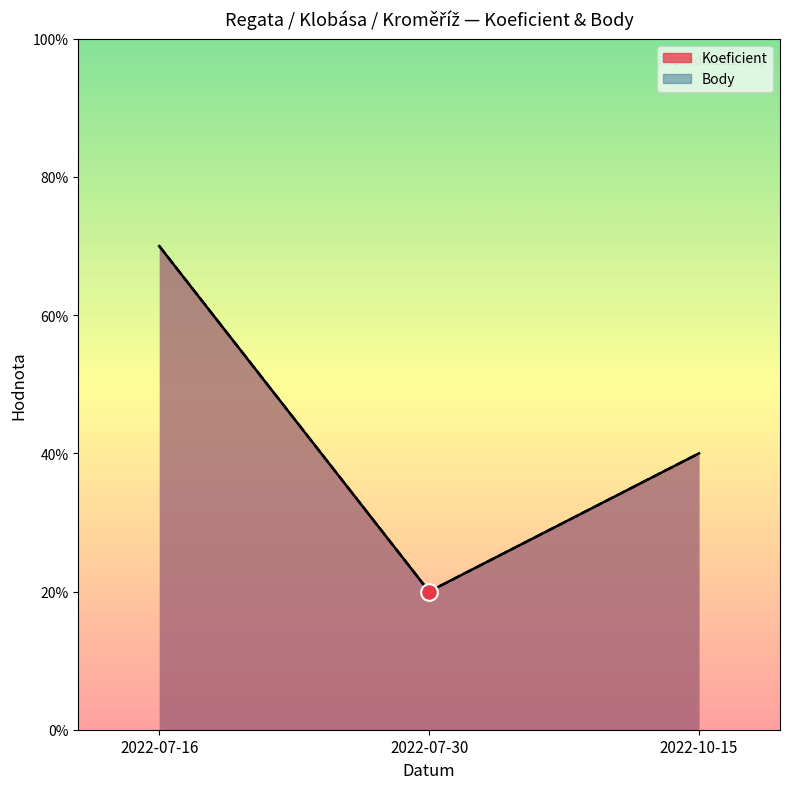

The value of Koeficient at 2022-07-16 is 7. True or false?

True